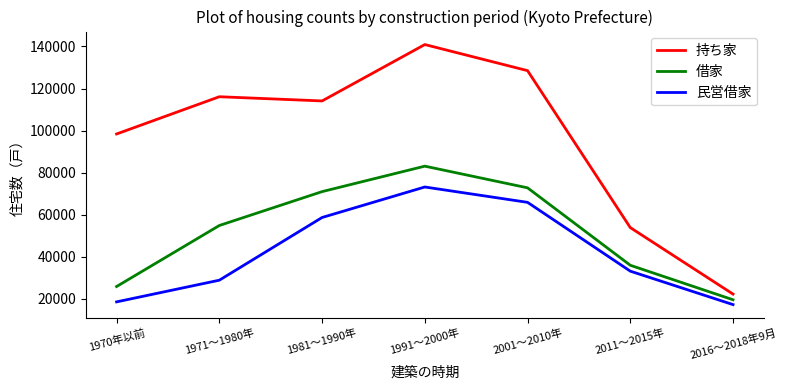

Which series has the largest total across all categories?

持ち家